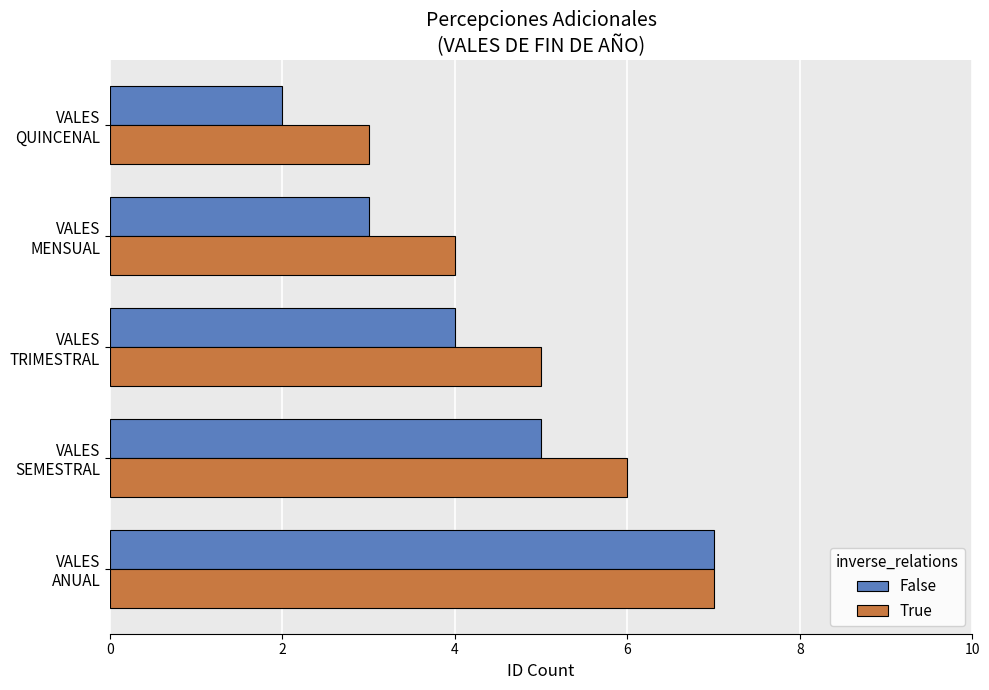

Which series has the widest spread of values?

False